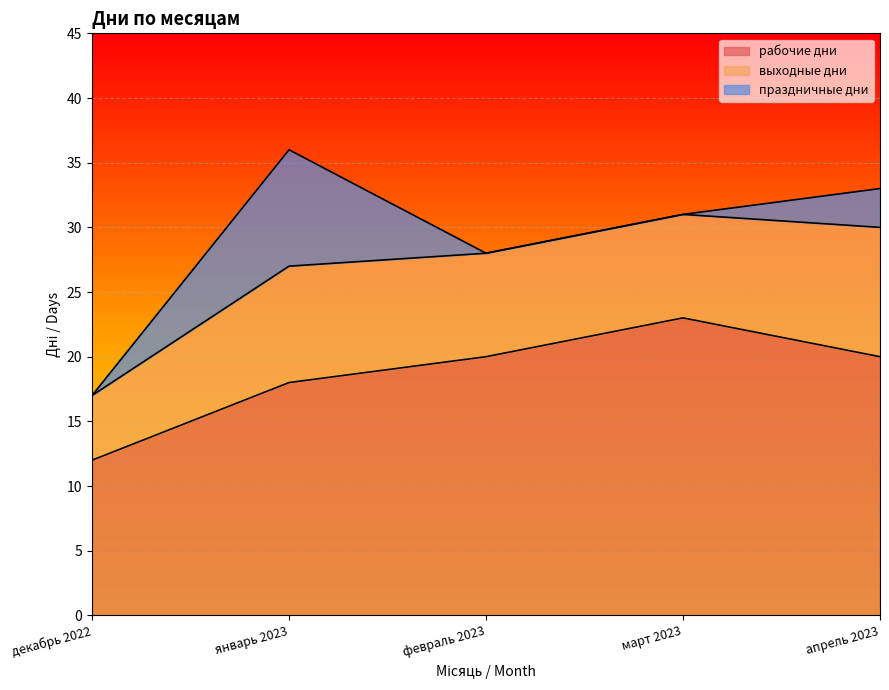

Rank the categories by праздничные дни value from lowest to highest.

декабрь 2022, февраль 2023, март 2023, апрель 2023, январь 2023